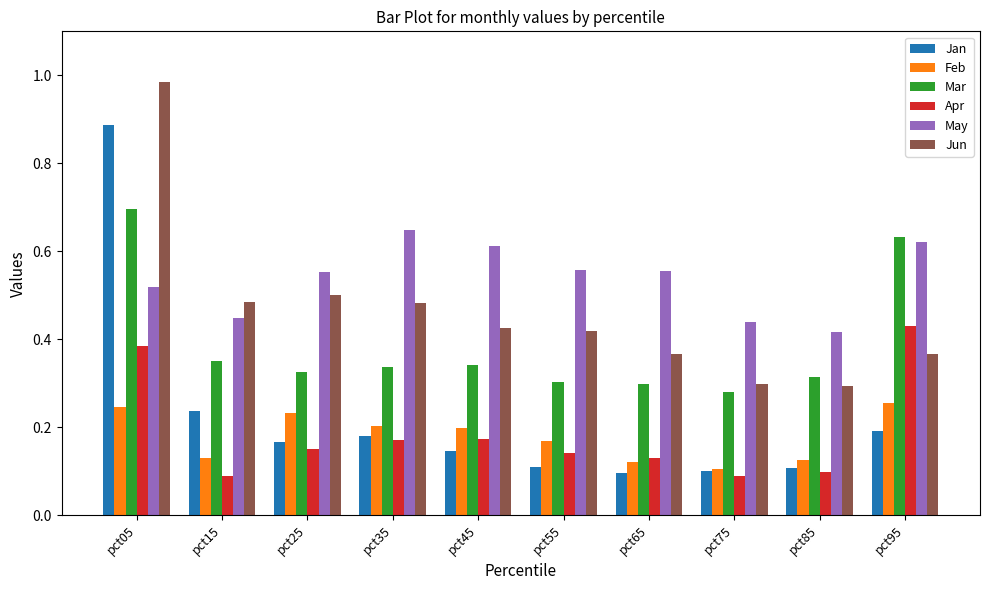

The value of Jun at pct45 is 0.7. True or false?

False